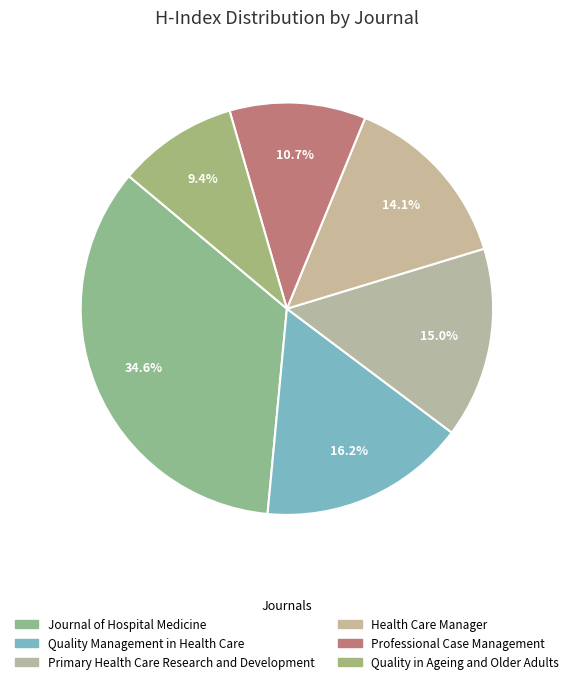

The Quality Management in Health Care slice represents 16% of the pie. True or false?

True